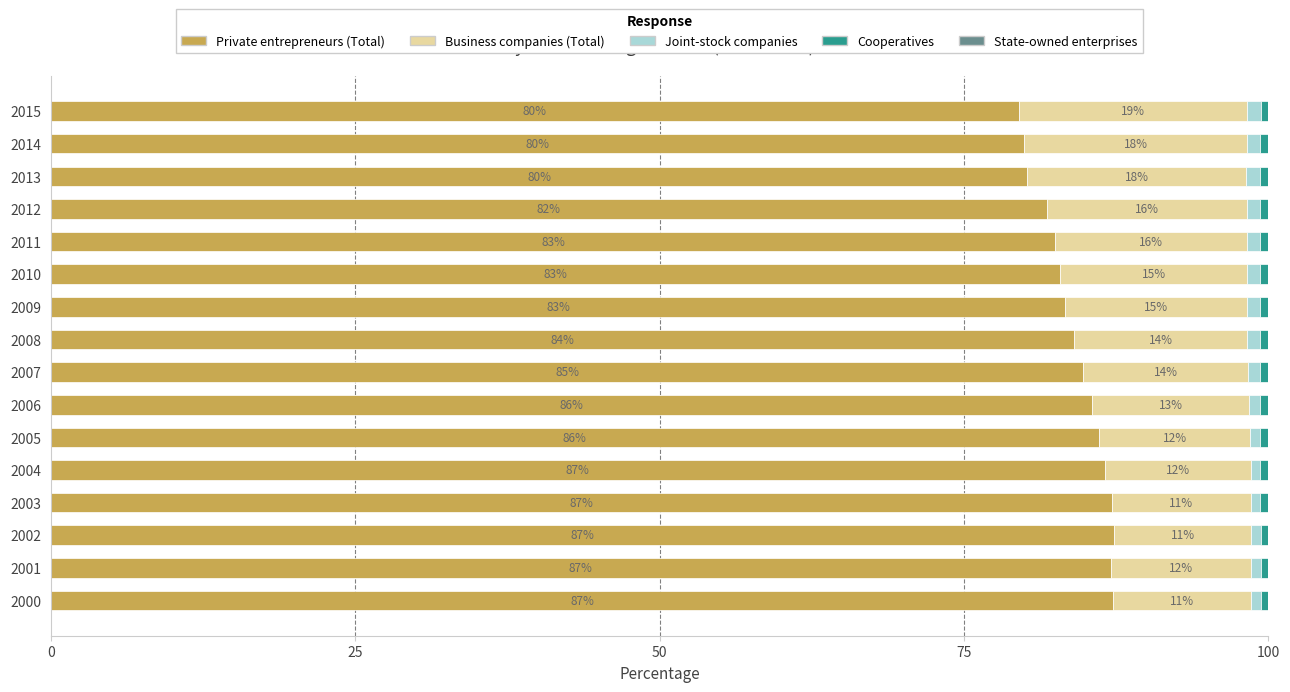

What is the highest value of the Private entrepreneurs (Total) series?

87.3